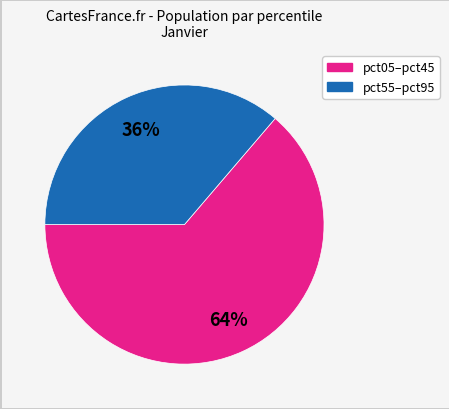

Is there a majority slice in this chart?

Yes